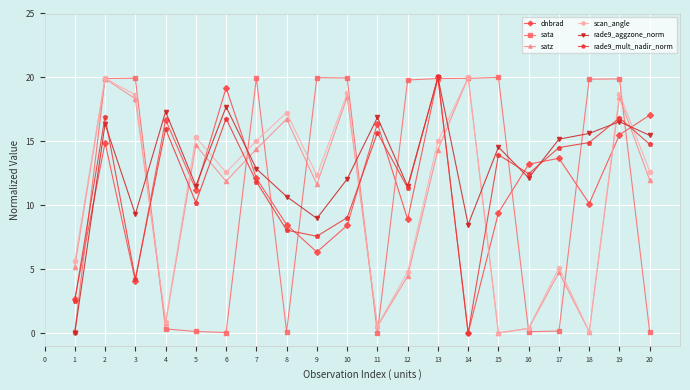

Is it true that scan_angle equals 6.2 at 19?

False